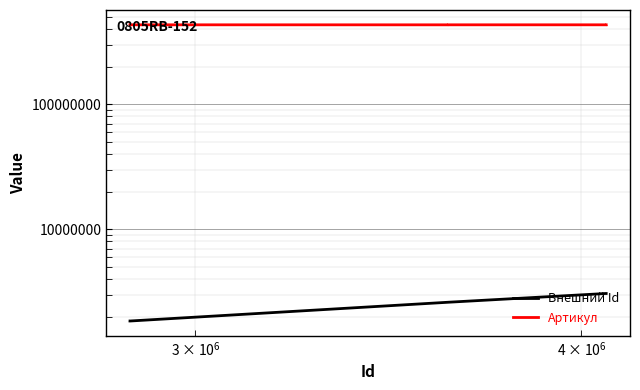

How many data points in Артикул are above 431323031?

6